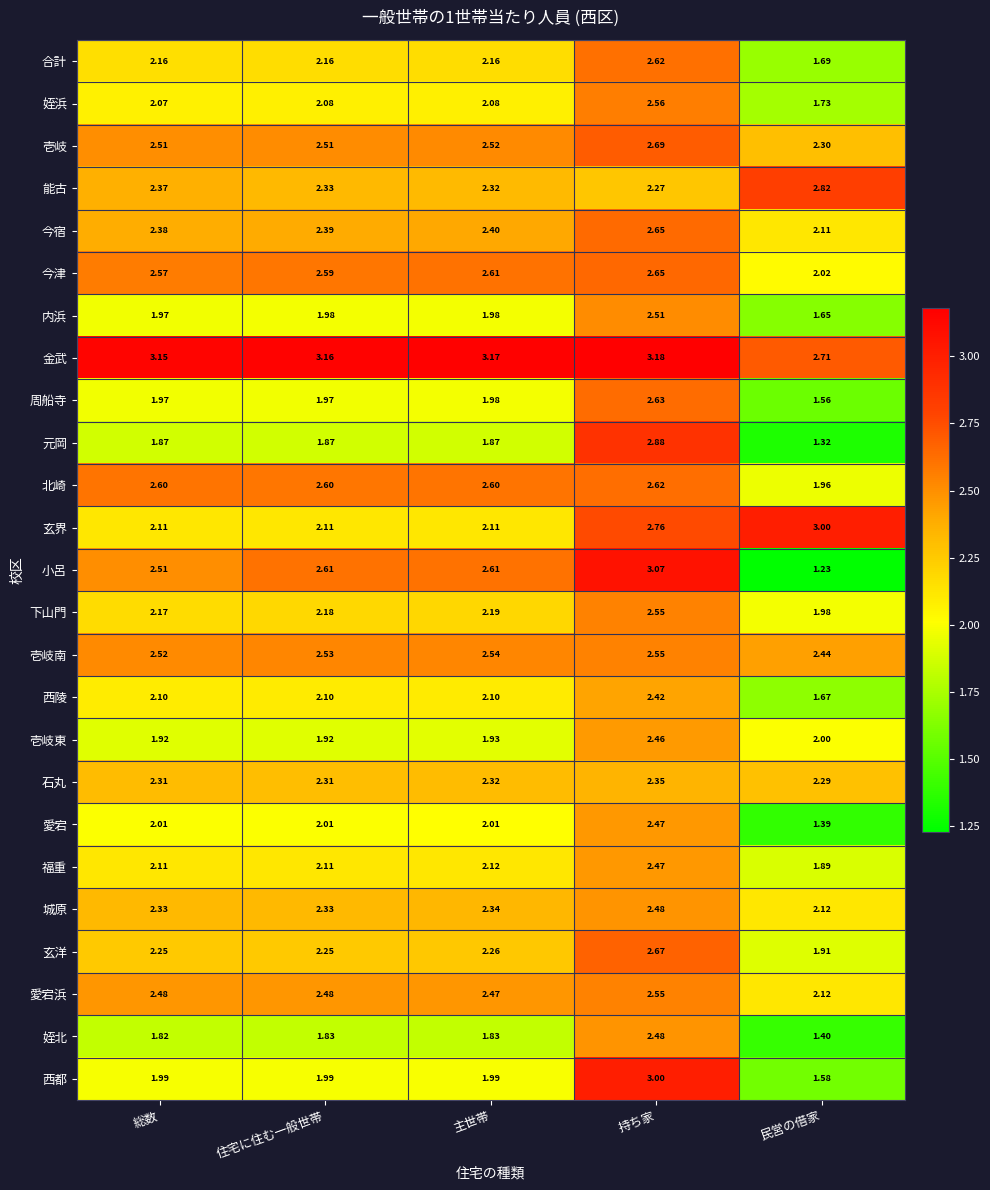

Which series changed the most between 総数 and 主世帯?

小呂